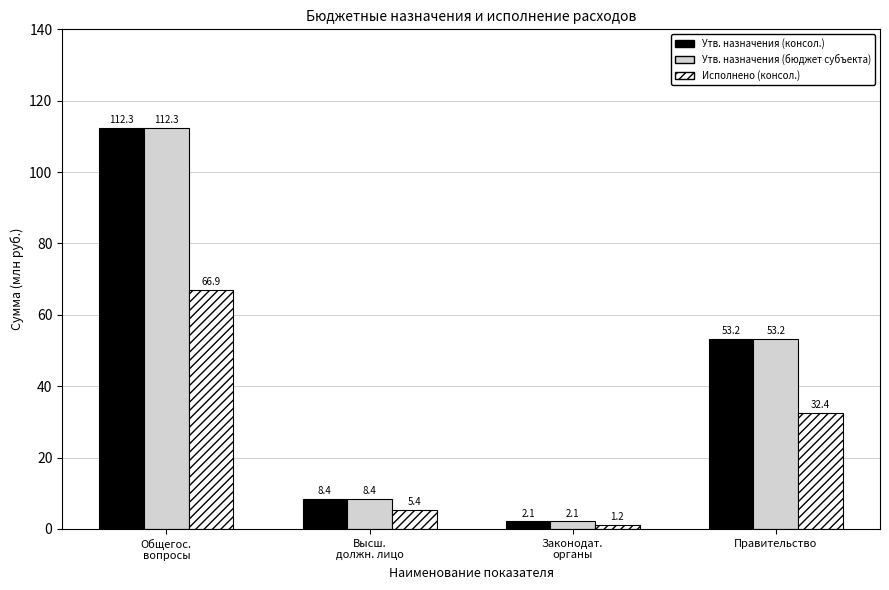

How many values in the Утв. назначения (бюджет субъекта) series are below 53?

2